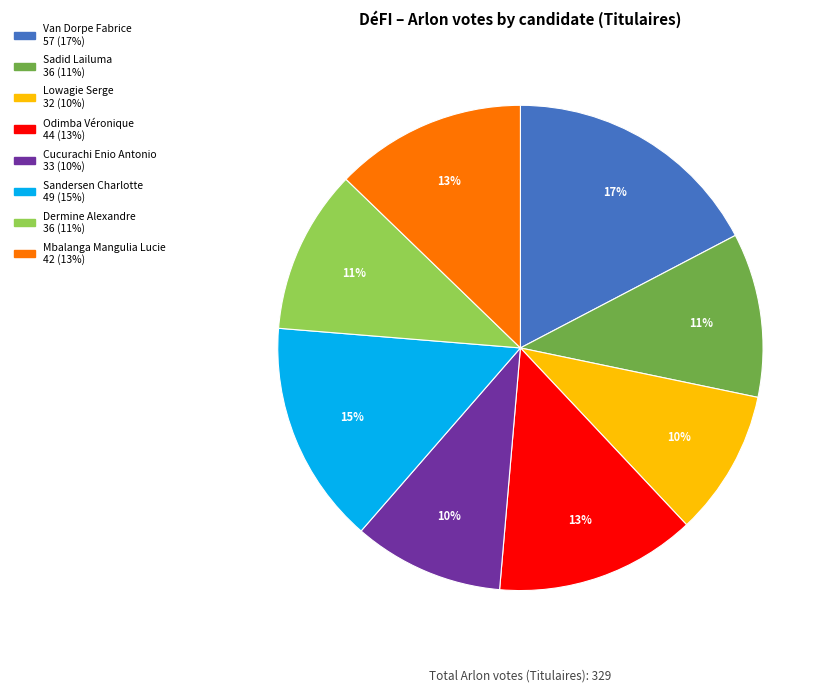

Count the number of slices in the pie.

8